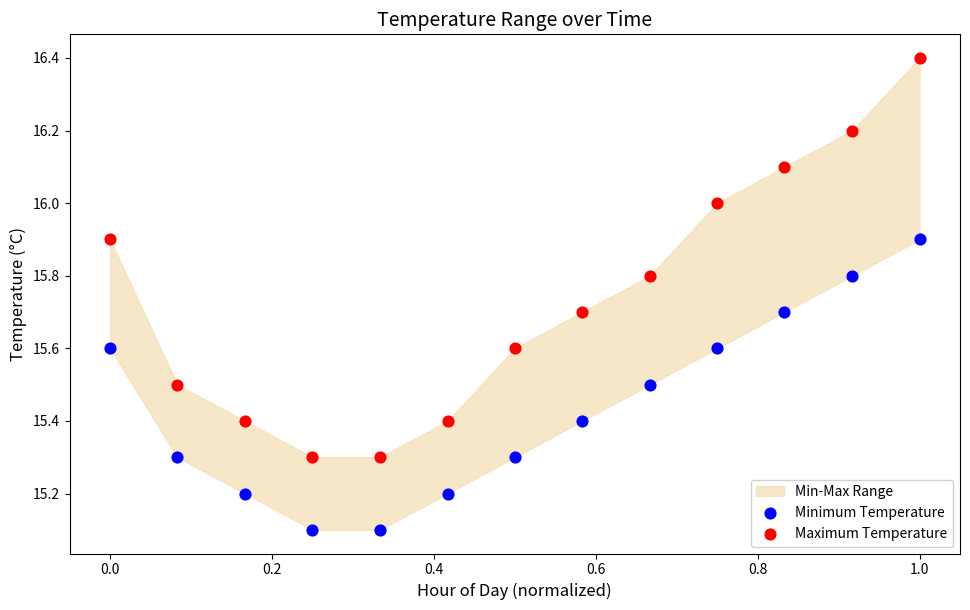

Which series contains the highest Y value?

Maximum Temperature